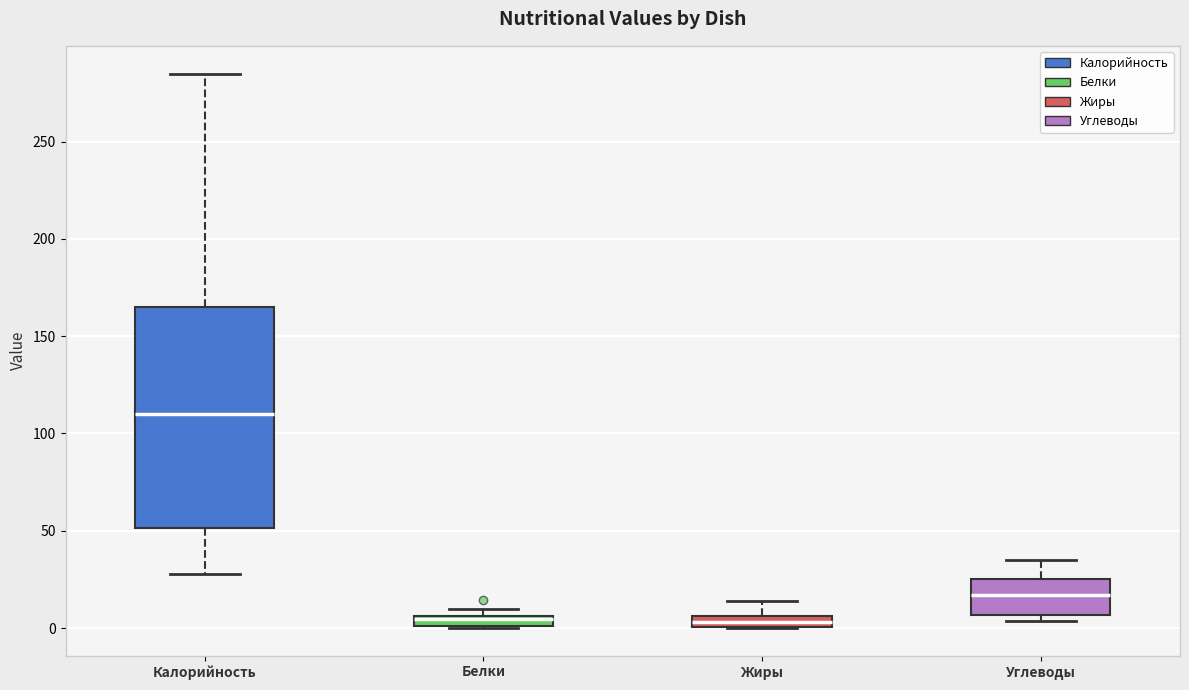

Where does the lower whisker of the box for Калорийность end on the y-axis? The values are not printed on the chart, so give them approximately, as read against the axis.

30